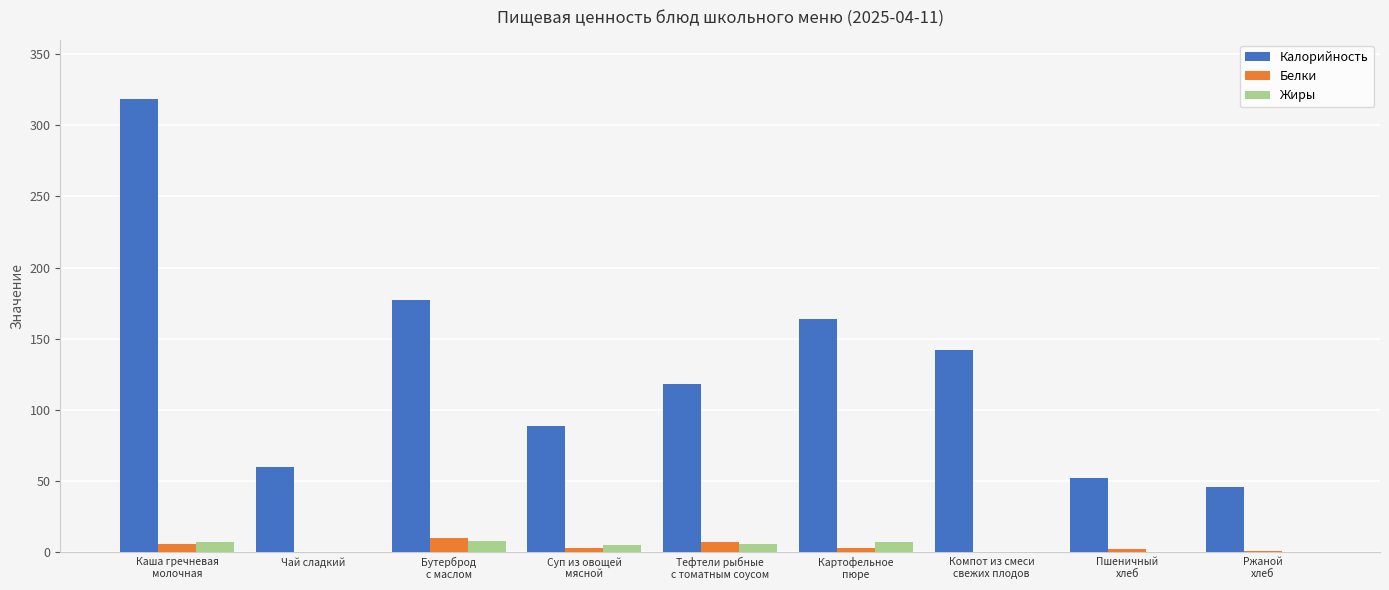

Which series has the widest spread of values?

Калорийность